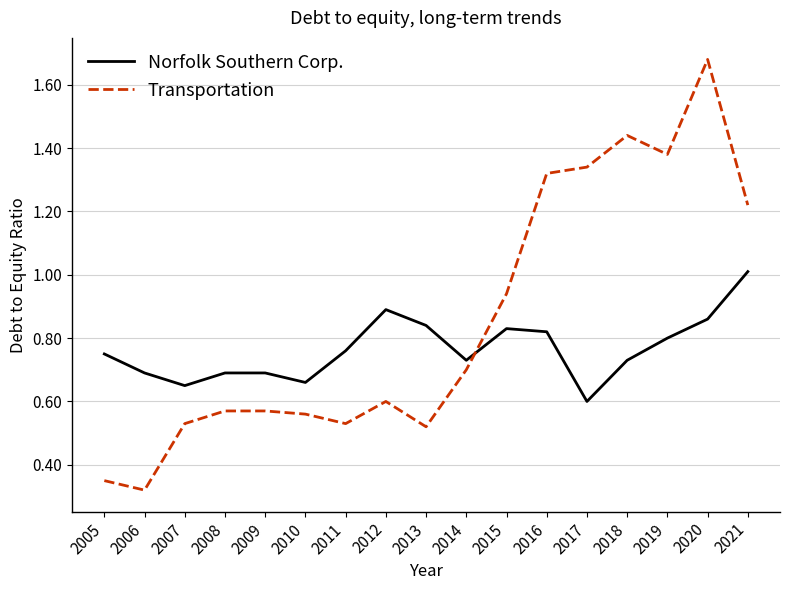

Which series has the largest range (max minus min)?

Transportation